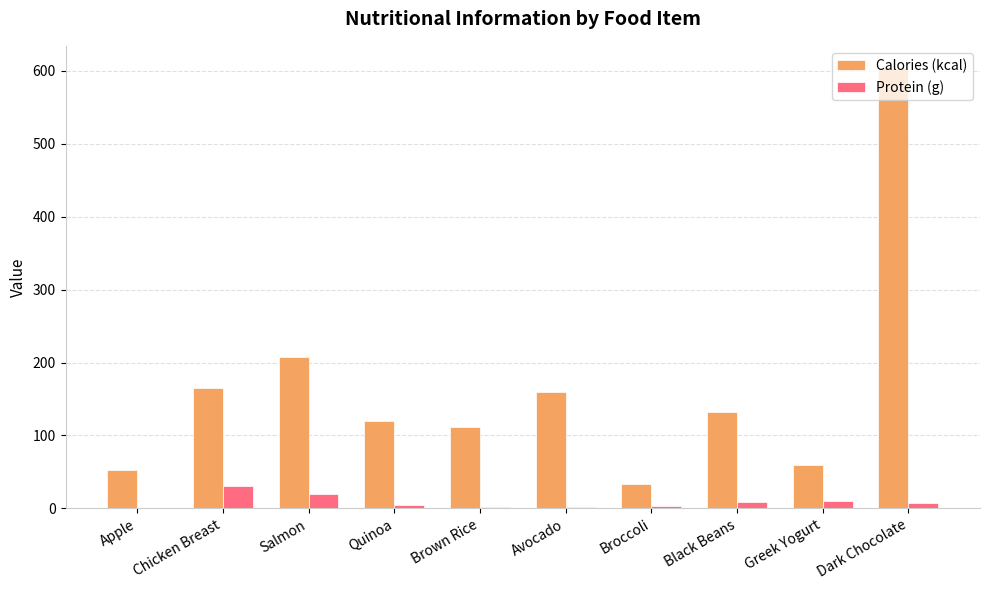

At which category does the chart reach its peak across all series?

Dark Chocolate